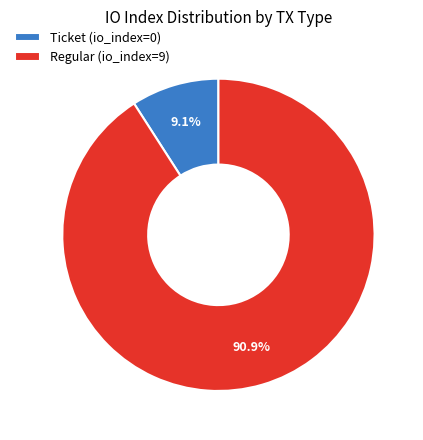

Does any single category account for the majority?

Yes